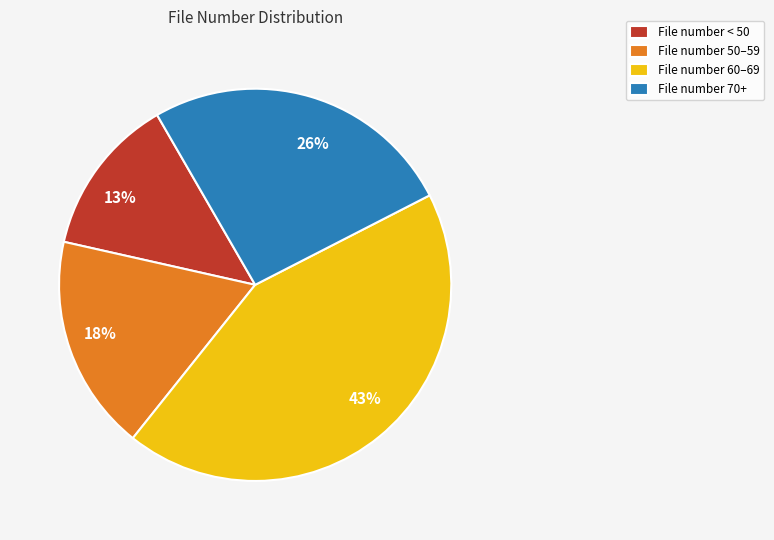

To the nearest percent, what is the difference between the largest and smallest slice percentages?

30%